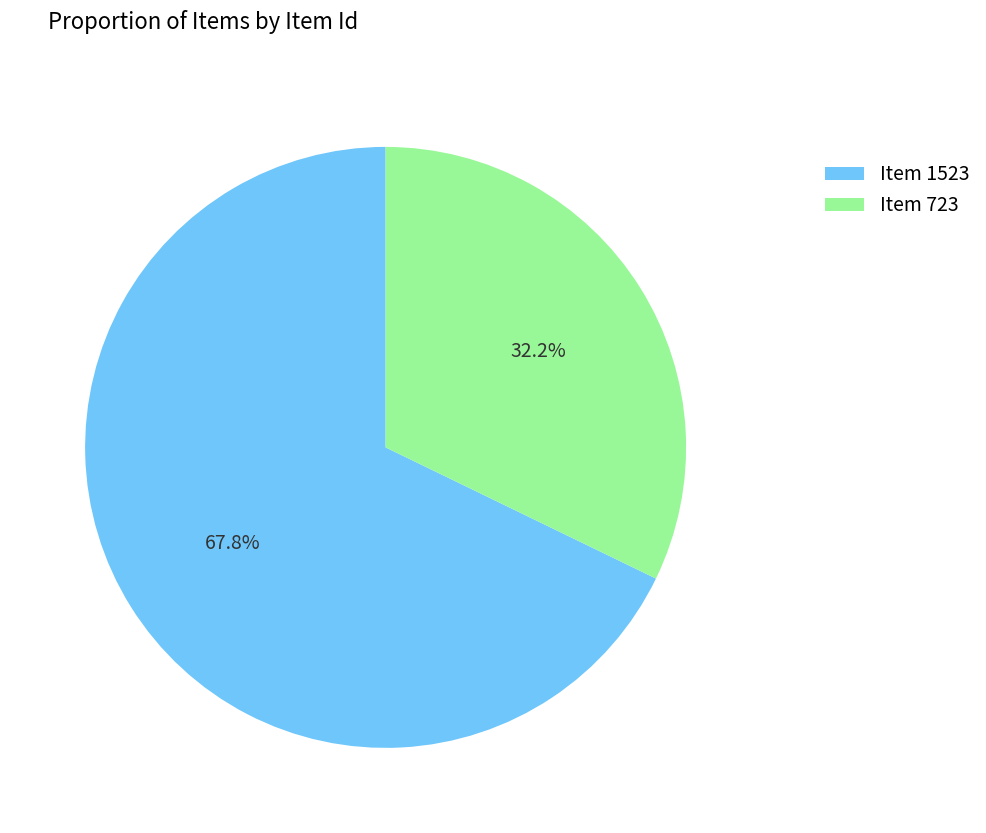

True or false: Item 723 accounts for 32% of the total.

True